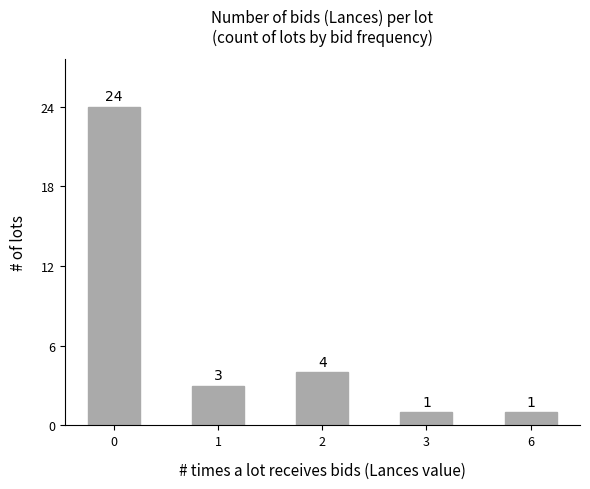

Reading left to right, transcribe all the data shown in this chart.

24	3	4	1	1